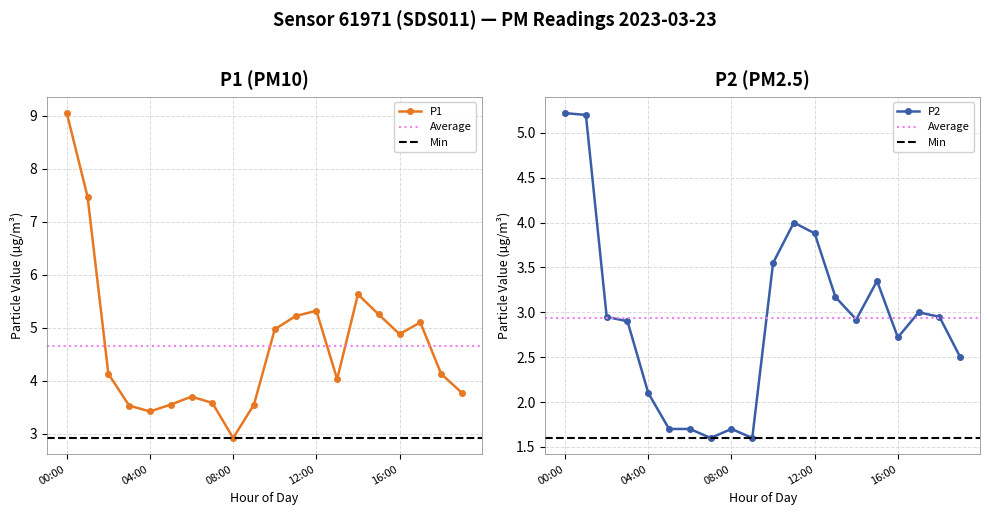

How many lines are shown in the chart?

2